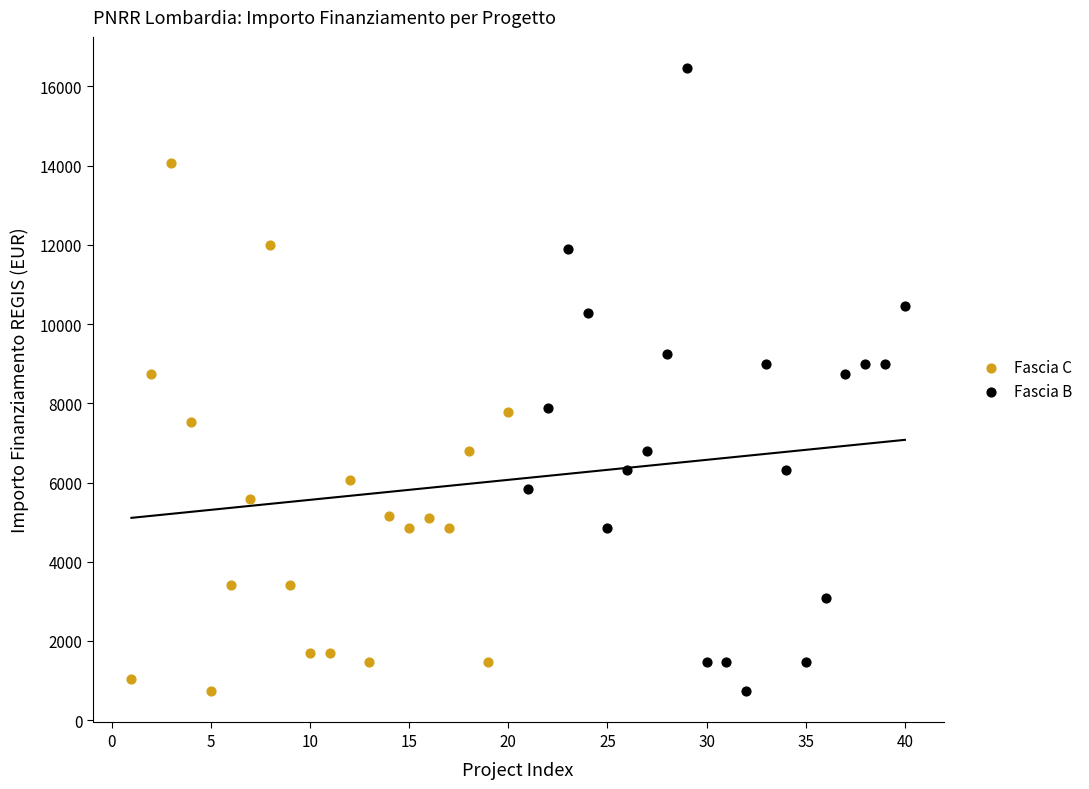

Which series has the widest spread of Y values?

Fascia B